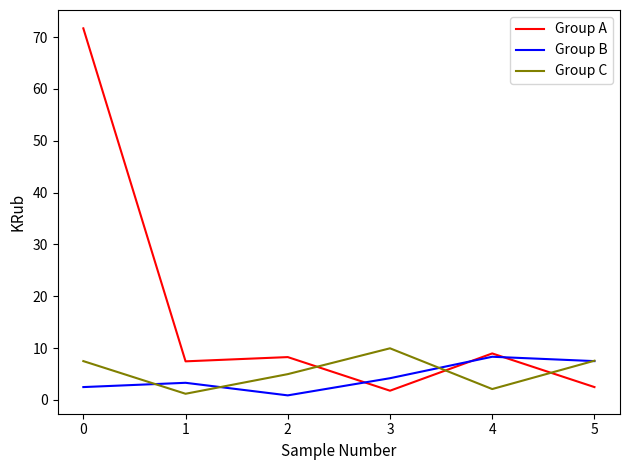

What is the total value across all series at 4?

19.4